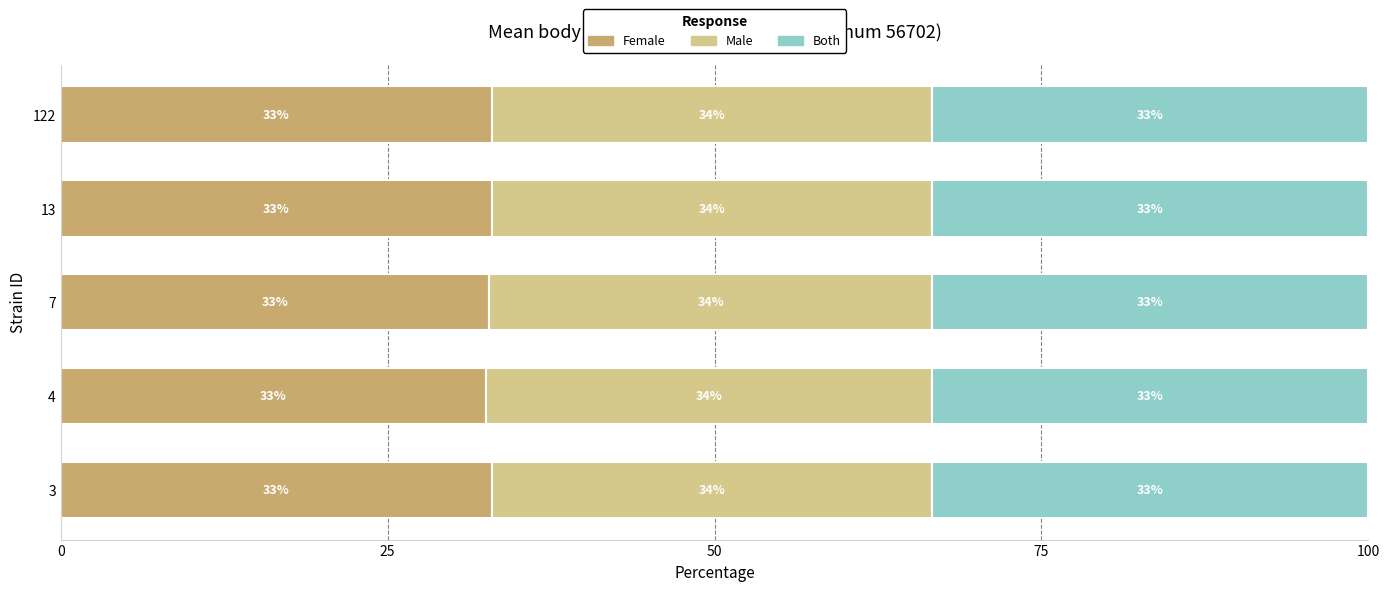

True or false: Female has a value of 42.4 at 4.

False